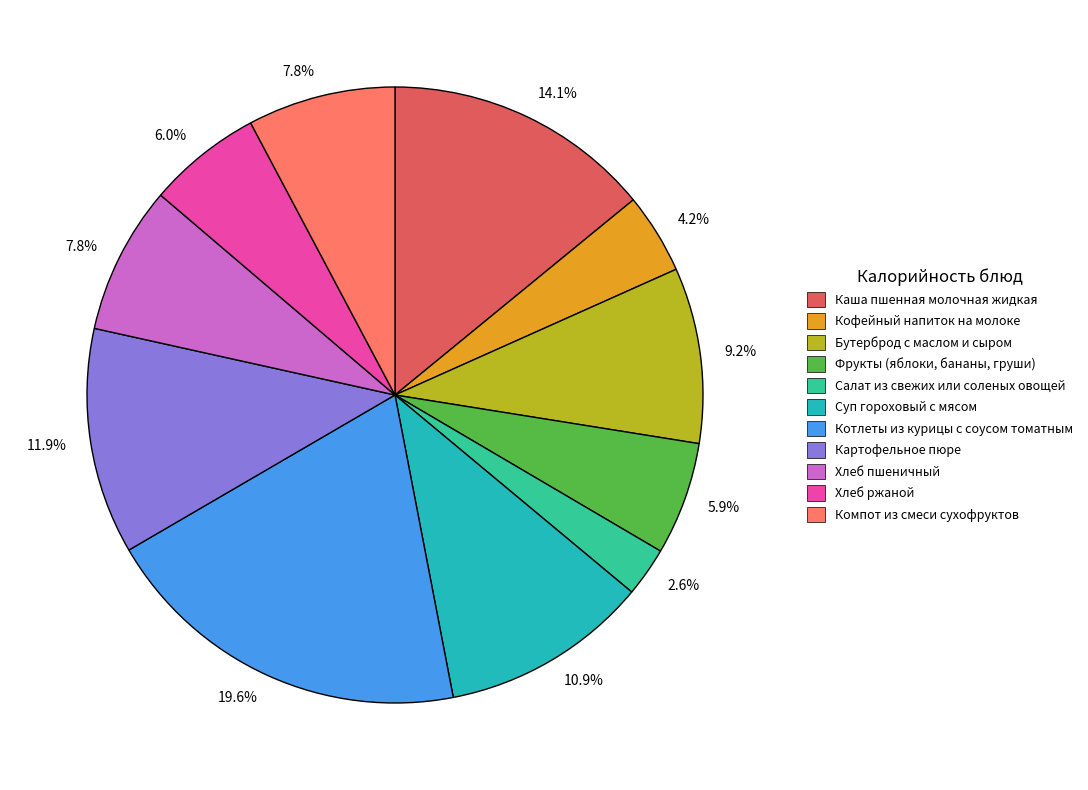

Is there a majority slice in this chart?

No